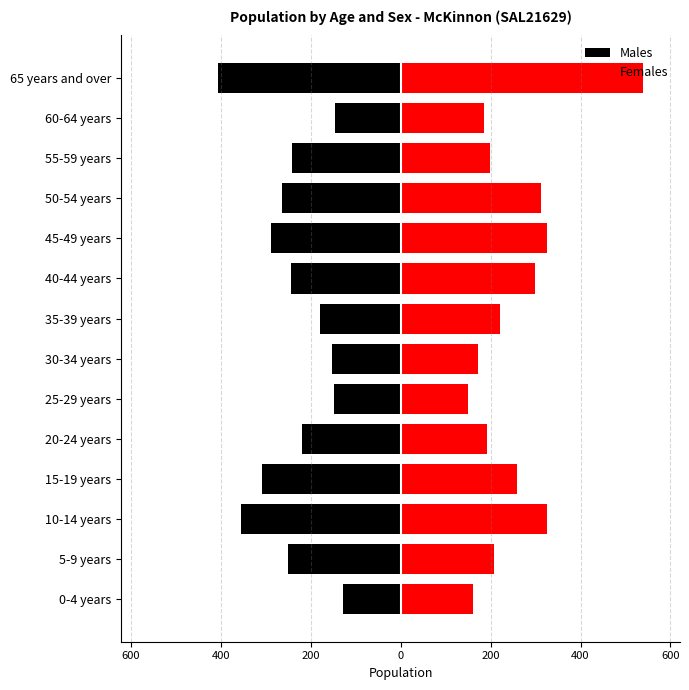

List the series in order of their overall mean, highest first.

Females, Males